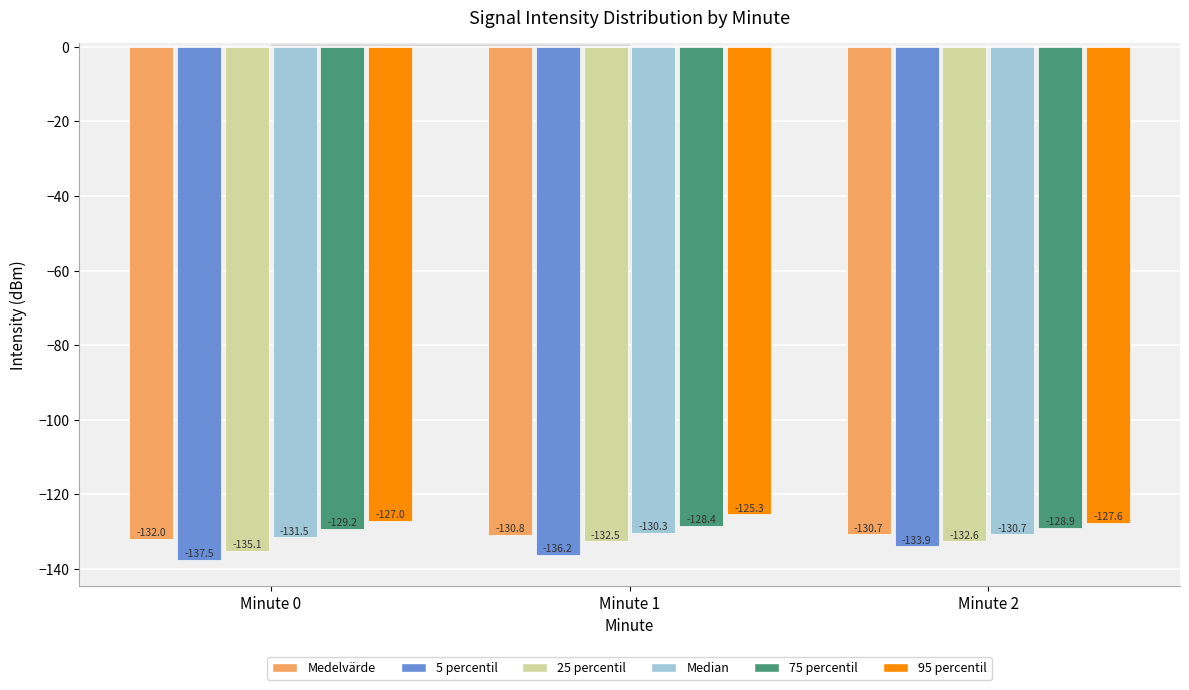

Is it true that 5 percentil equals -136.2 at Minute 1?

True